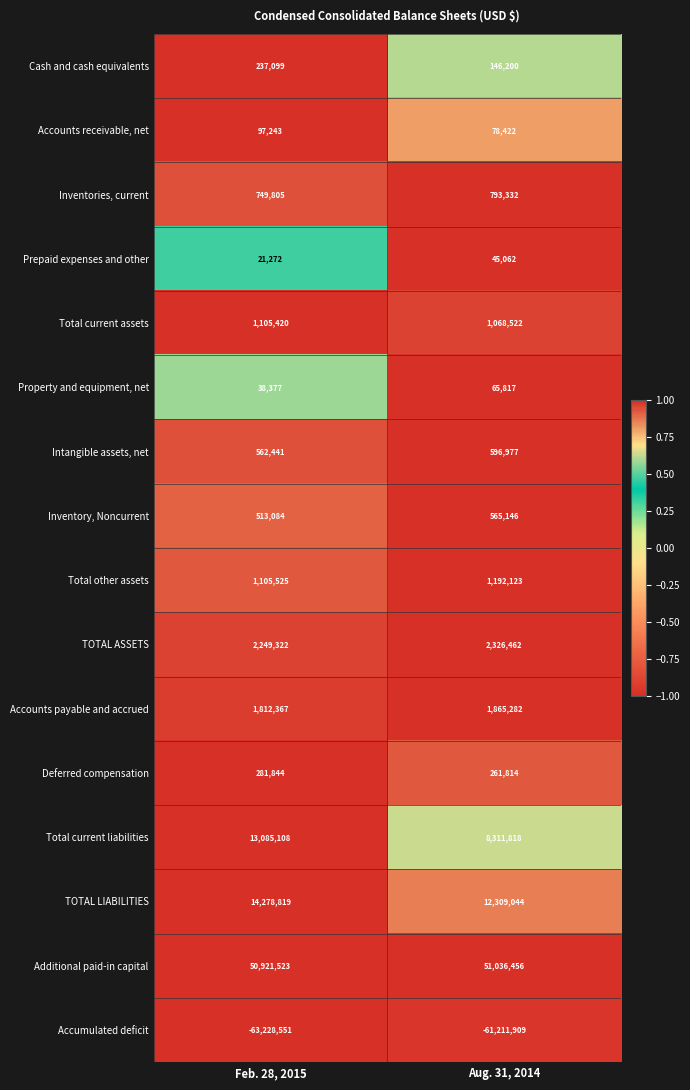

What is the minimum value for Total current assets?

1068522